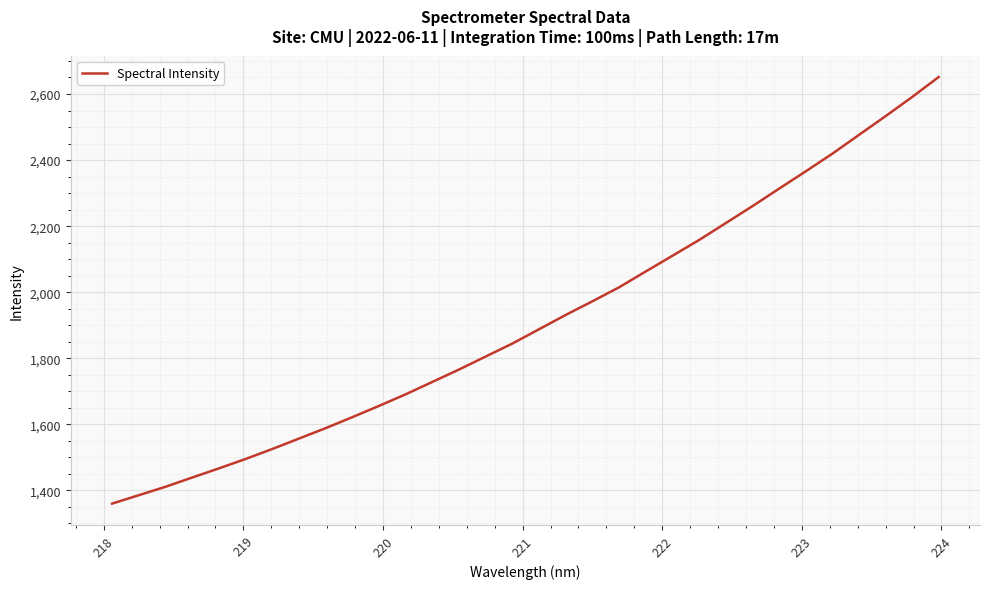

What is the greatest value displayed?

2651.4